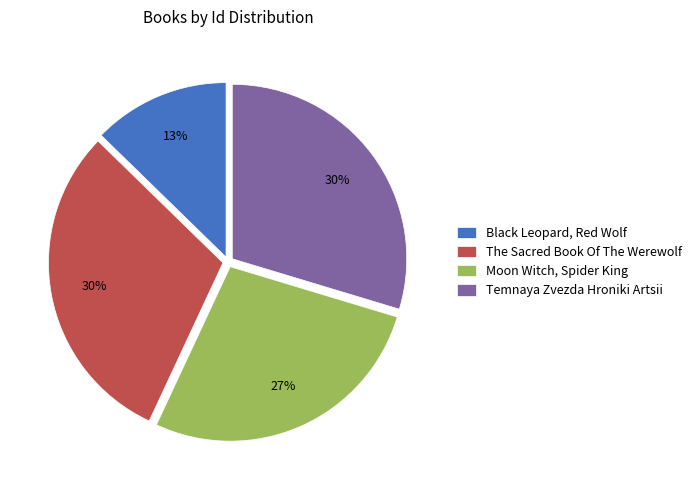

To the nearest percent, what is the average slice percentage?

25%